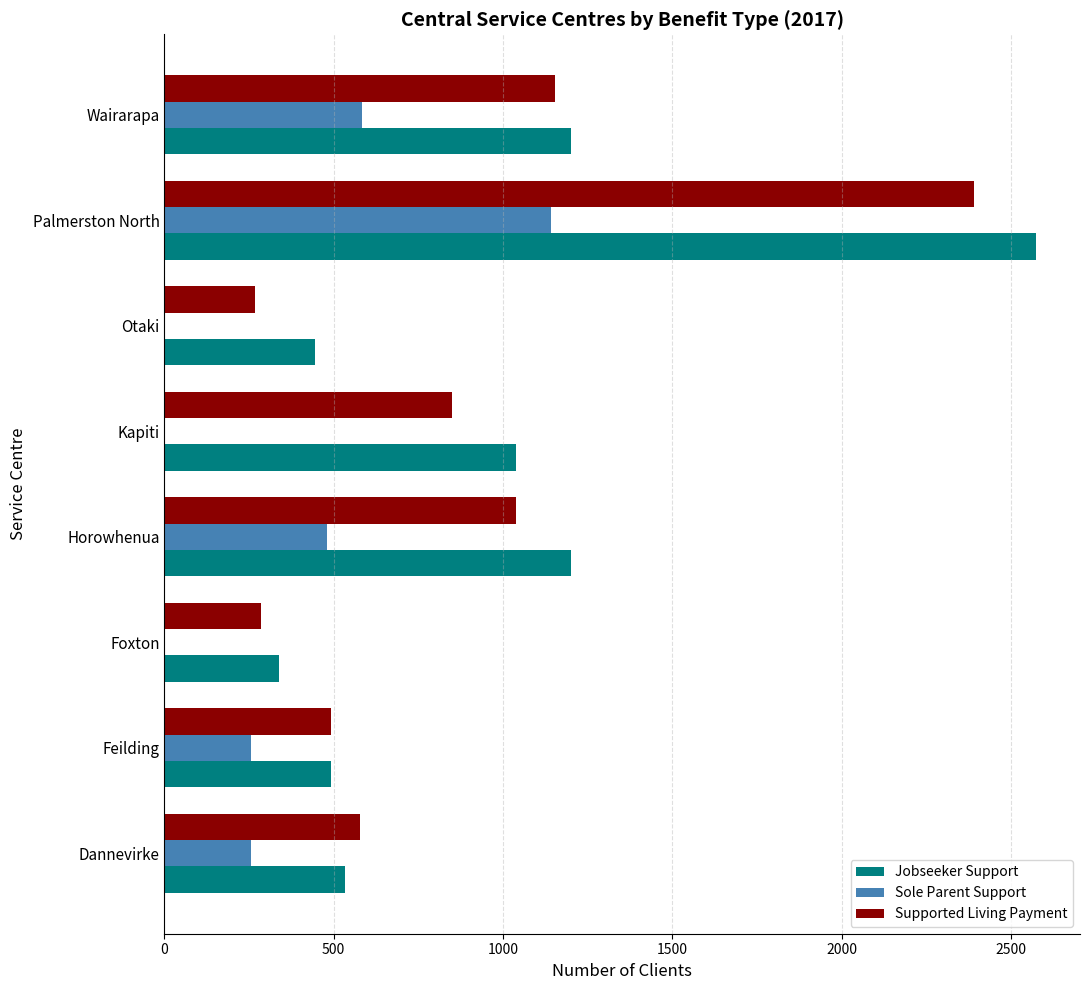

Is it true that Jobseeker Support equals 339 at Foxton?

True